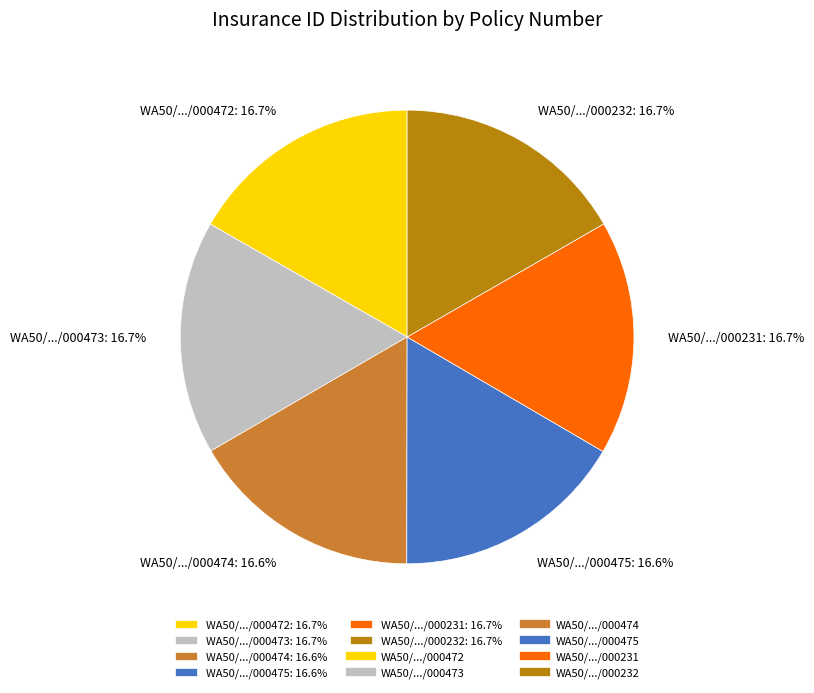

Is there any slice that represents more than half of the pie?

No